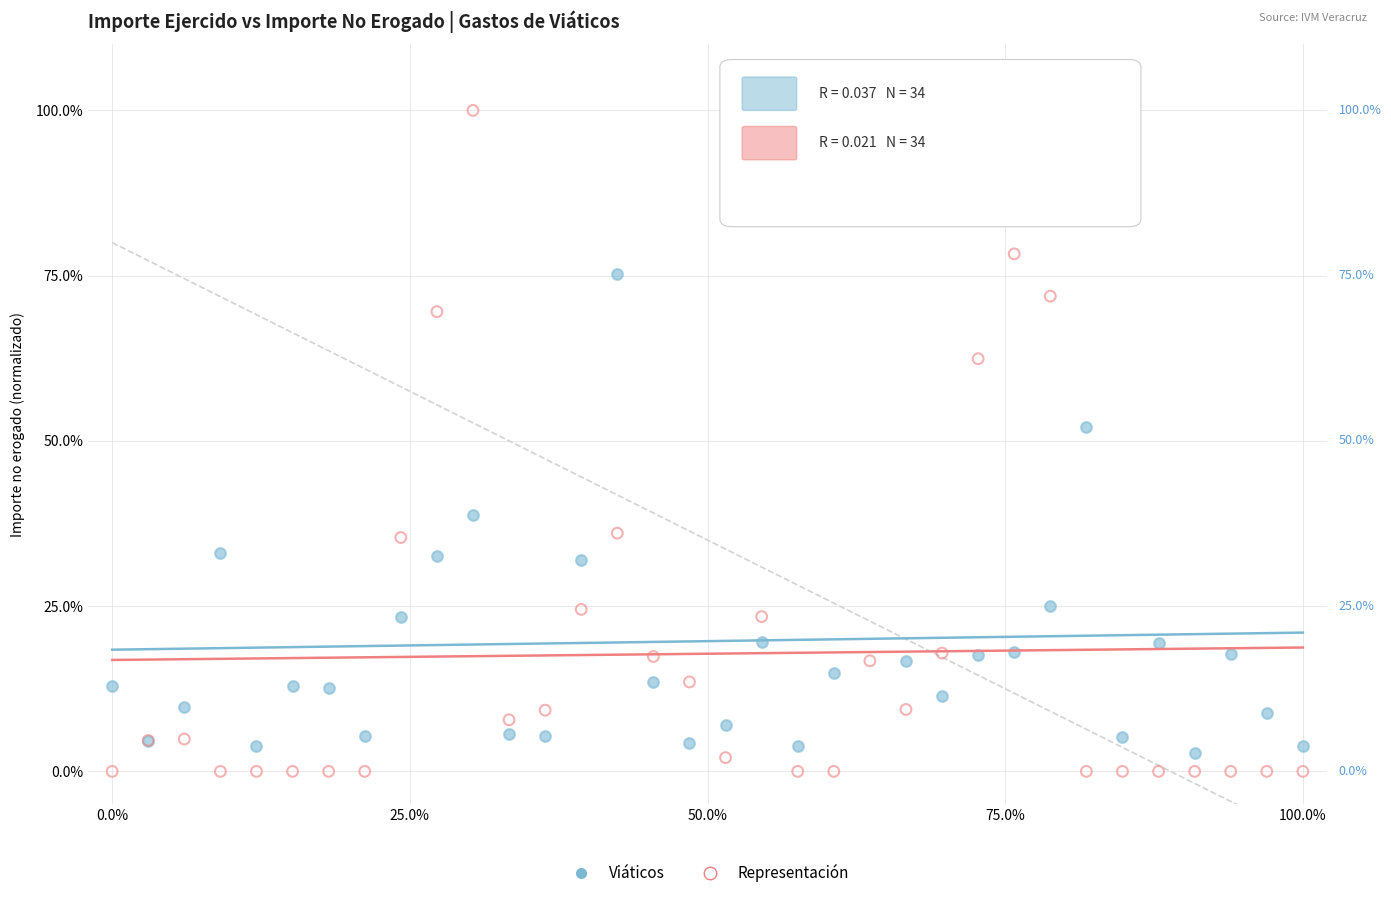

What is the X range (max minus min) for the scatter plot?

100.0